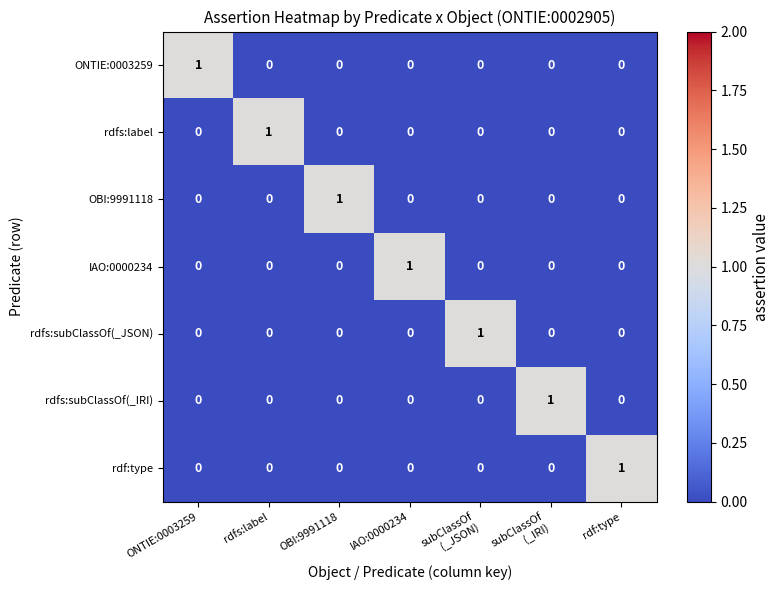

Count the rdfs:subClassOf(_IRI) values in the range 0 to 1.

7